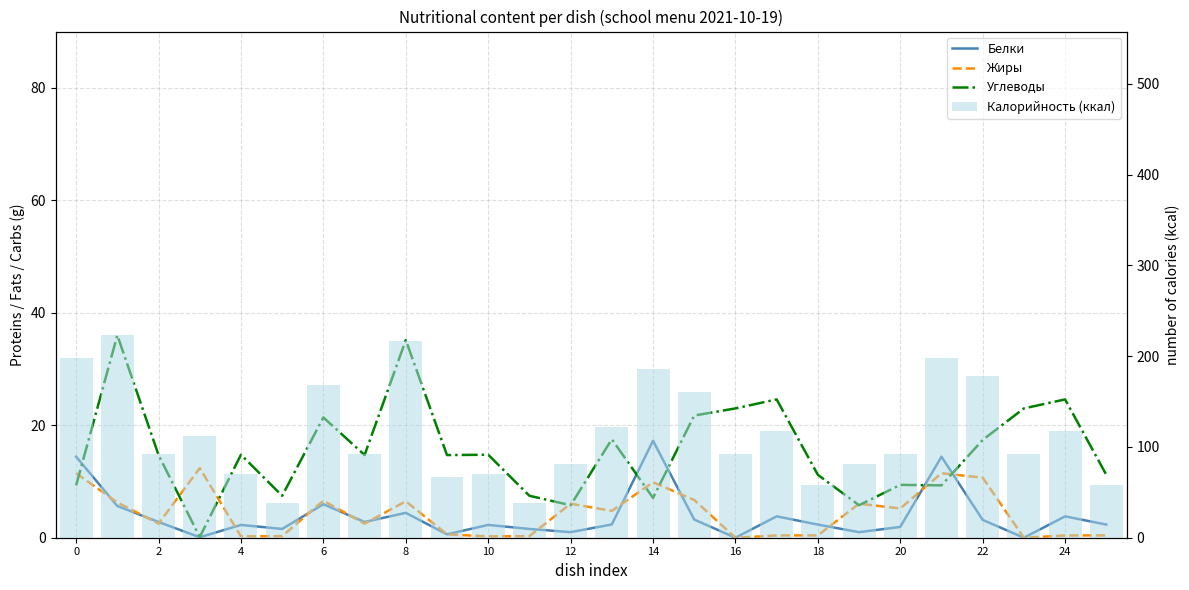

Which series has the largest total across all categories?

Калорийность (ккал)